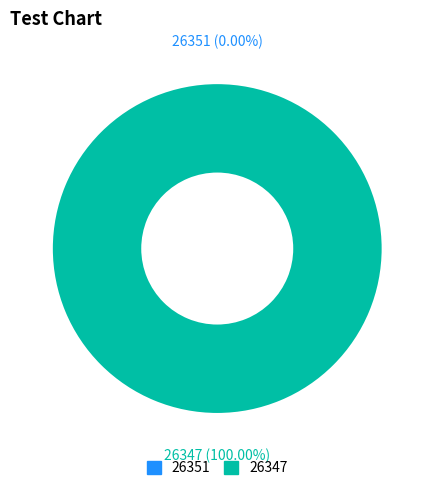

Is 26351 the majority of the pie?

No